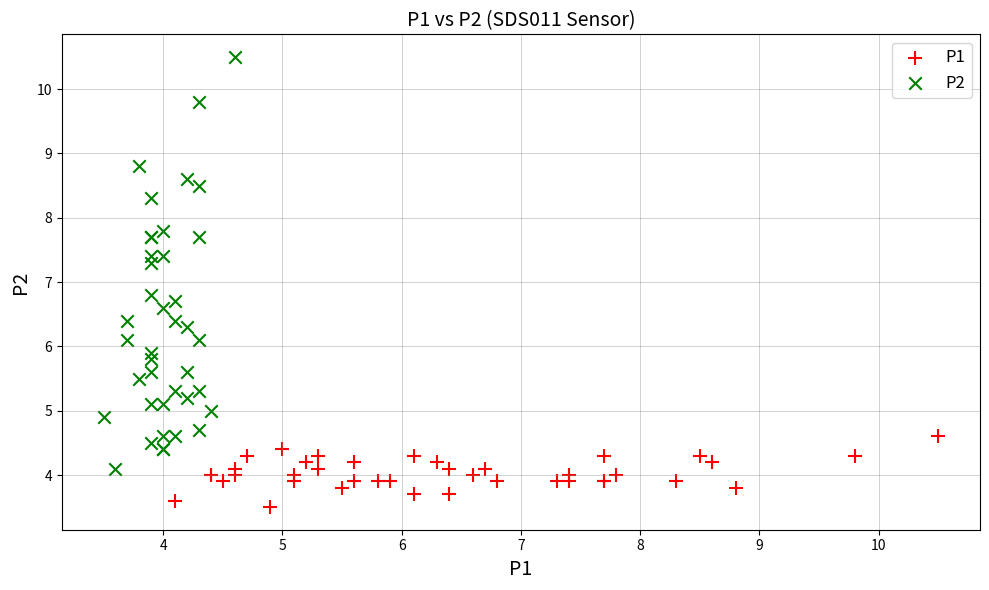

Which series has the largest Y range (max minus min)?

P2